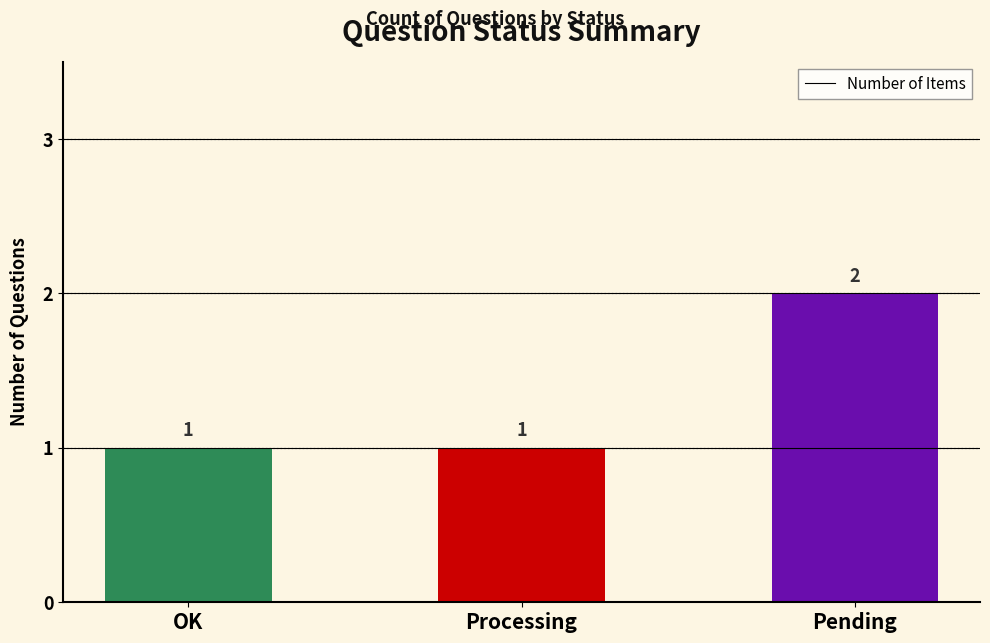

What is the ratio of the value at Pending to the value at OK?

2.0